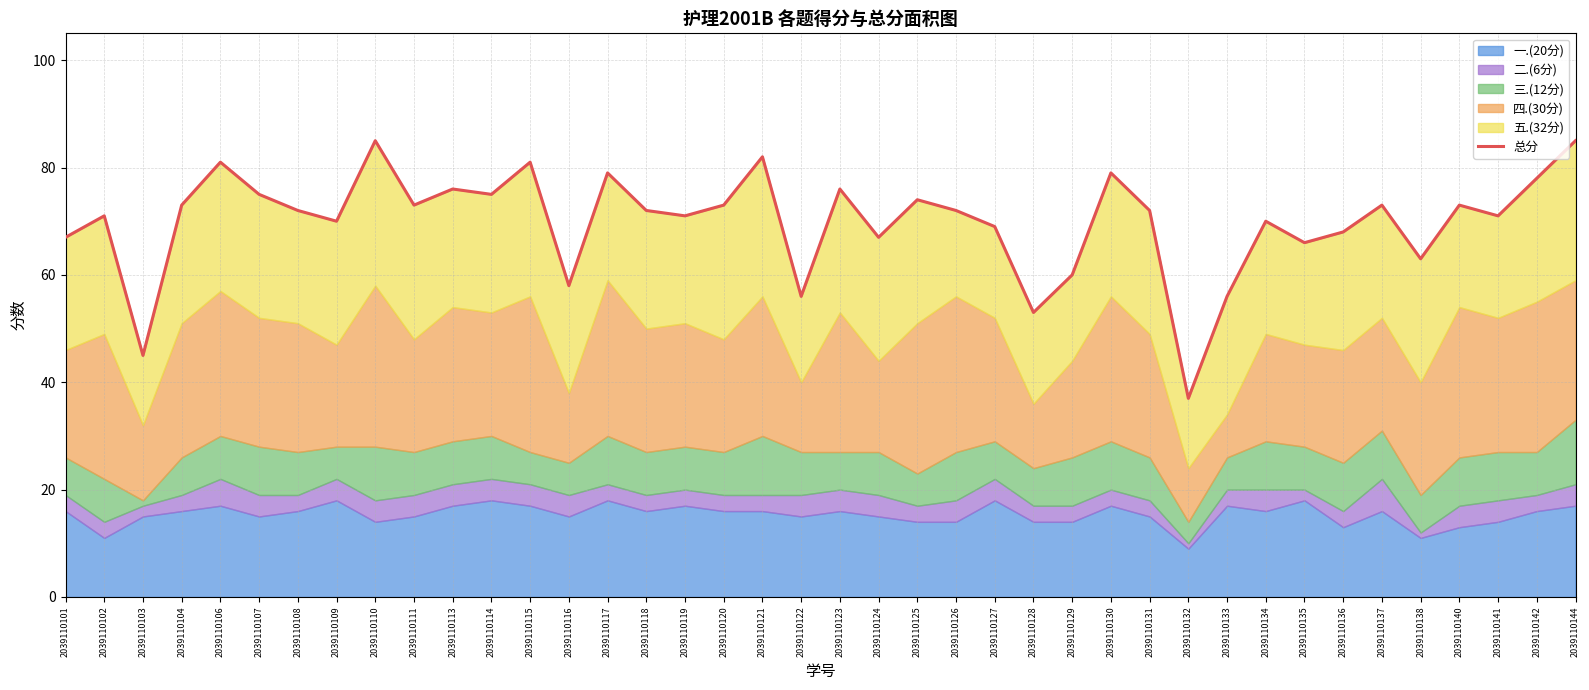

At which label does the data first exceed 72?

2039110104